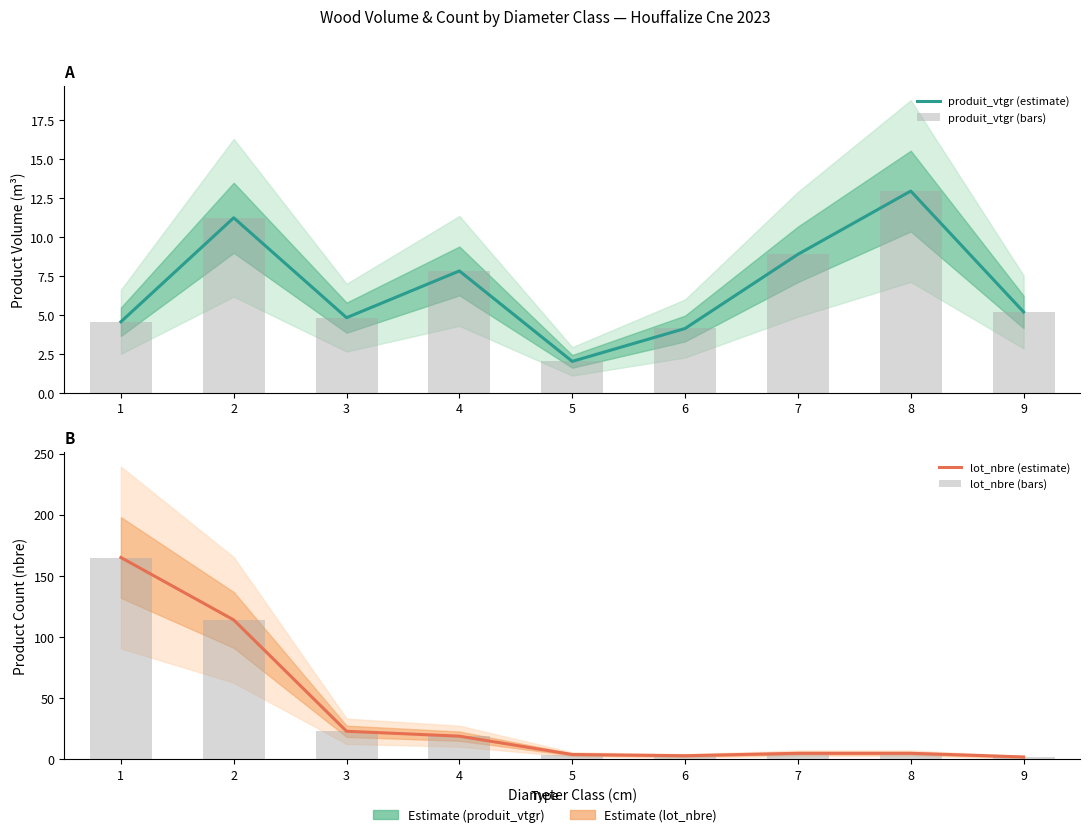

Count the number of categories in the chart.

9